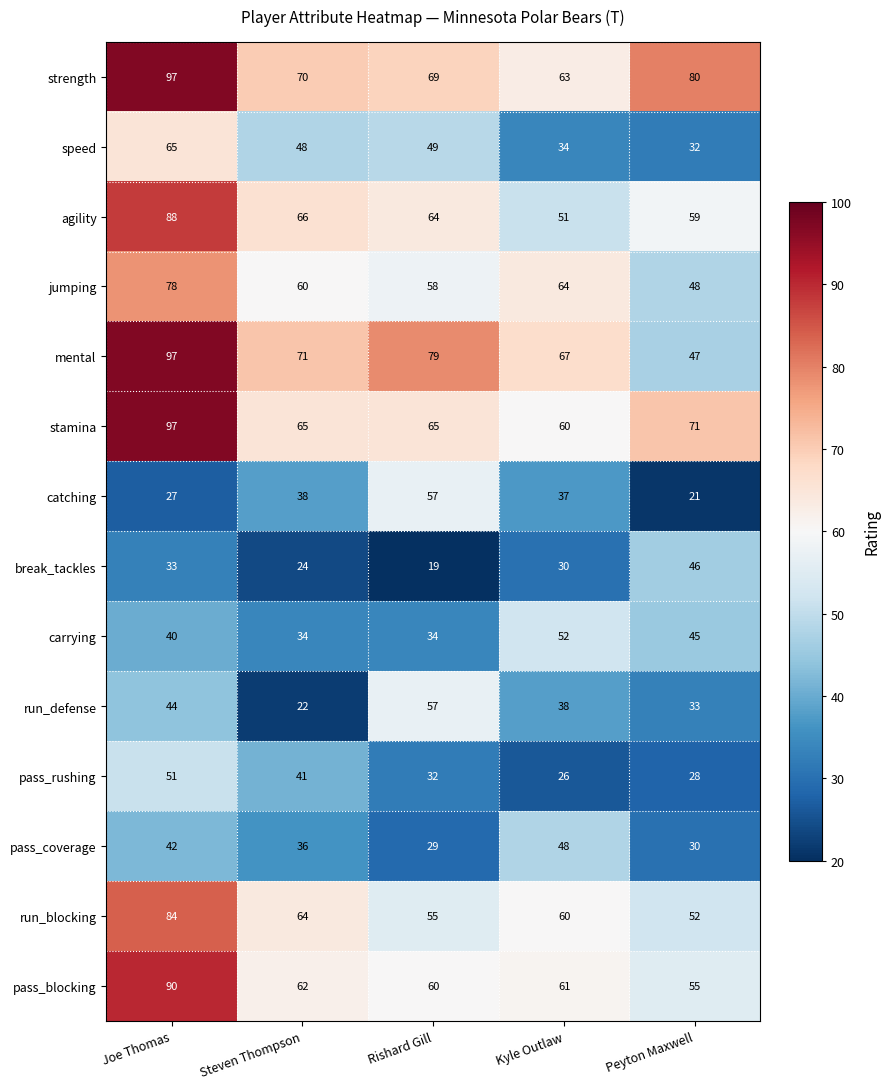

Count the number of data series in this chart.

14